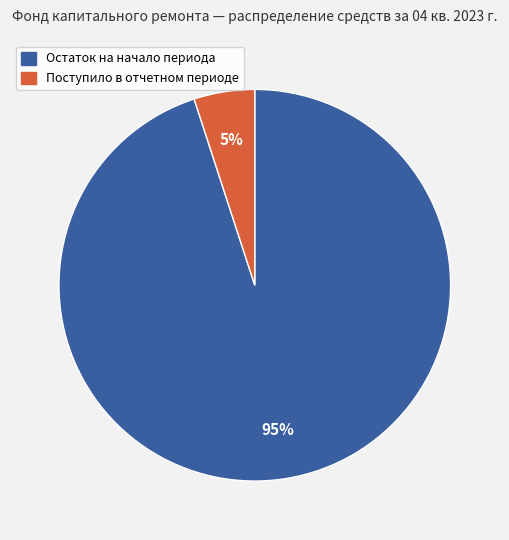

Does any single category account for the majority?

Yes